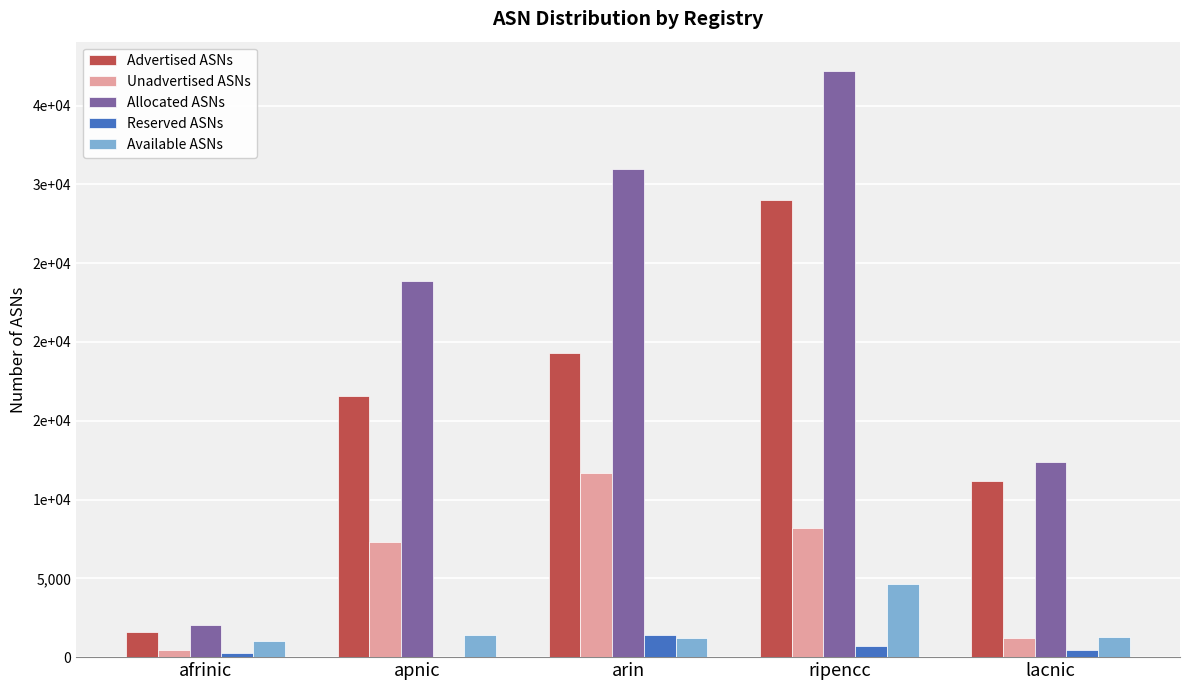

What are all the series names shown in the legend?

Advertised ASNs, Unadvertised ASNs, Allocated ASNs, Reserved ASNs, Available ASNs